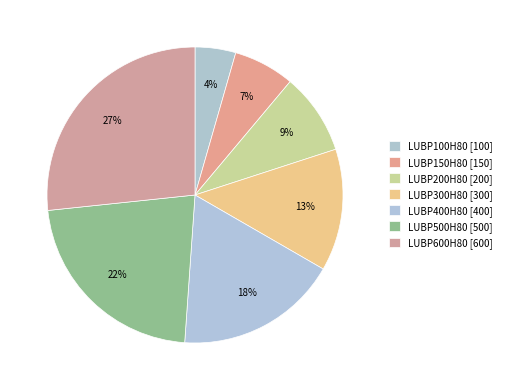

Count the number of slices in the pie.

7